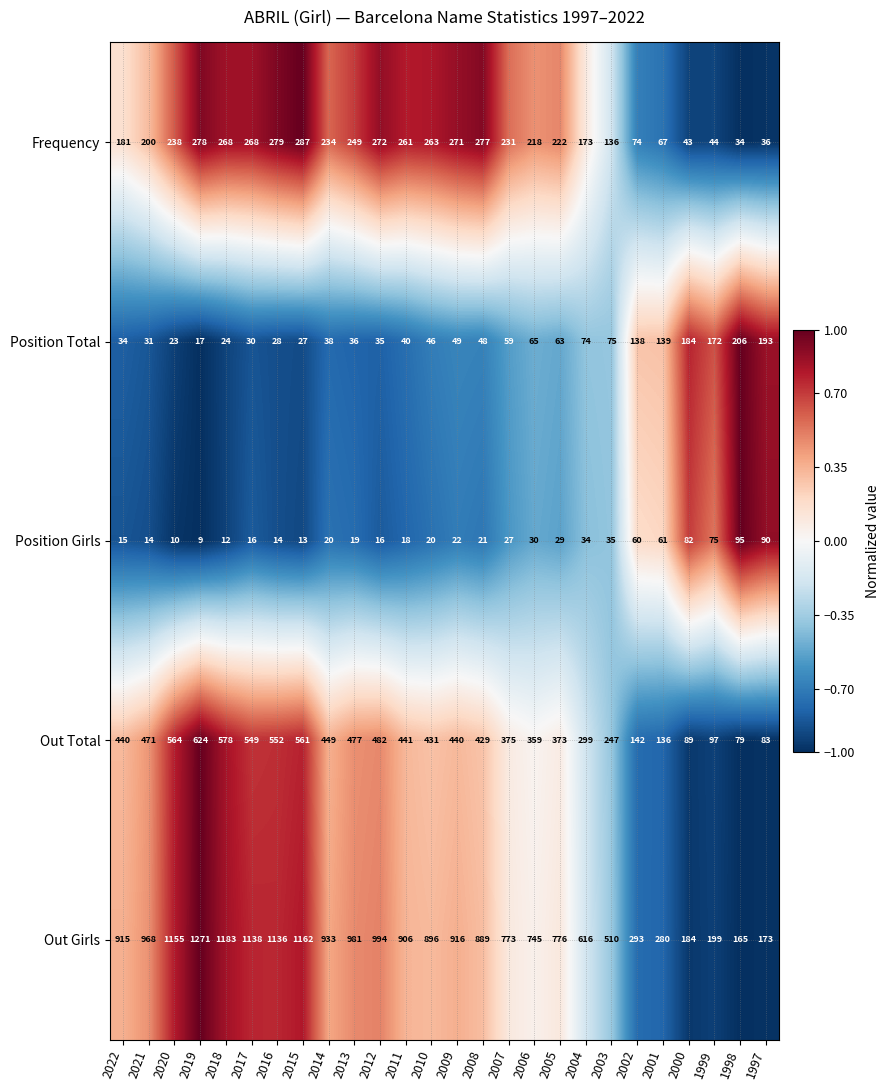

Where is Out Girls nearest to the value 718?

2006